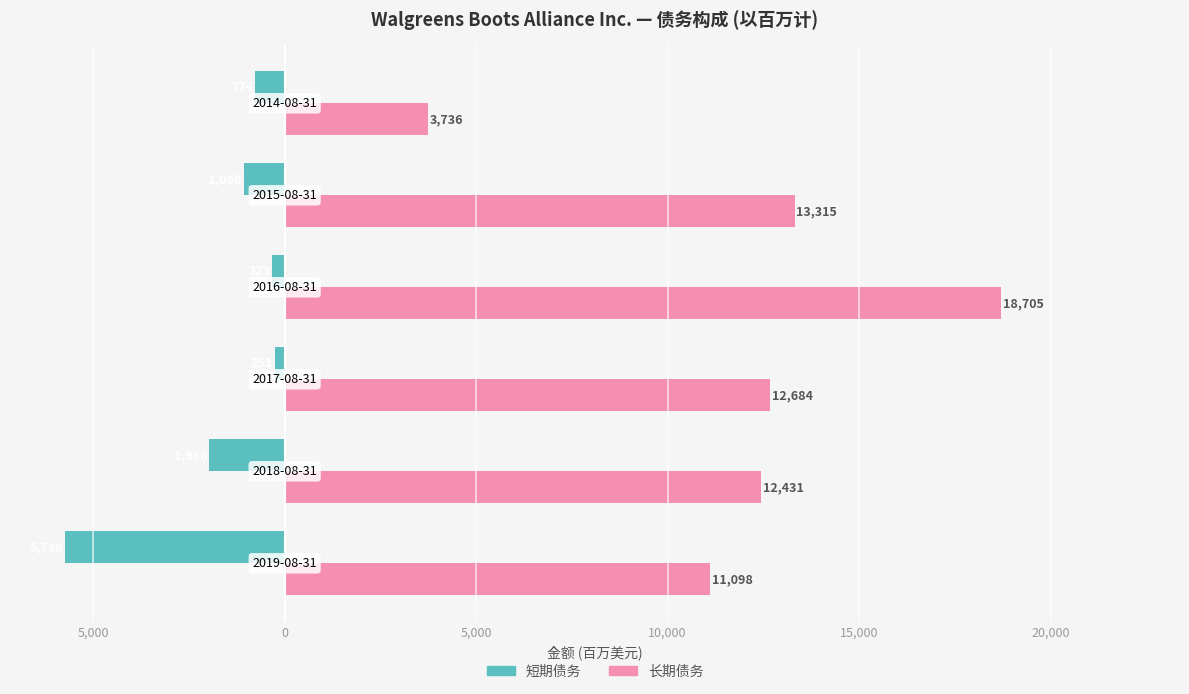

What are all the series names shown in the legend?

短期债务, 长期债务